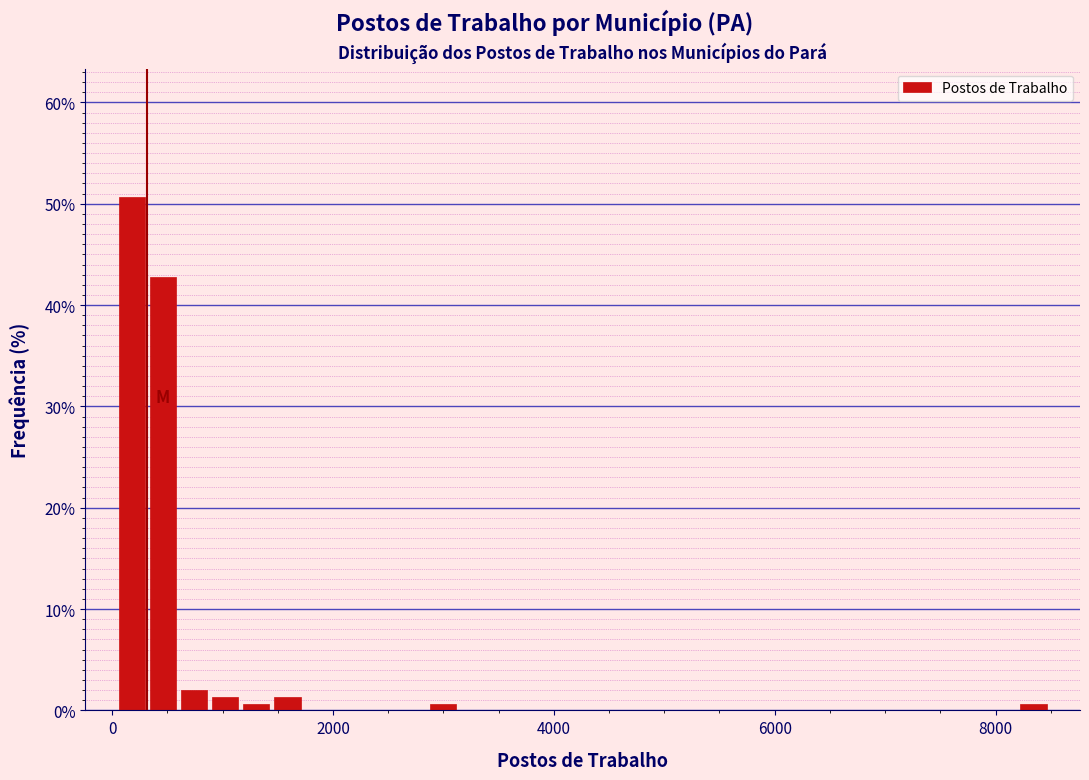

Around what value on the x-axis is the tallest bar? Give the approximate position of its centre, as read against the axis.

200